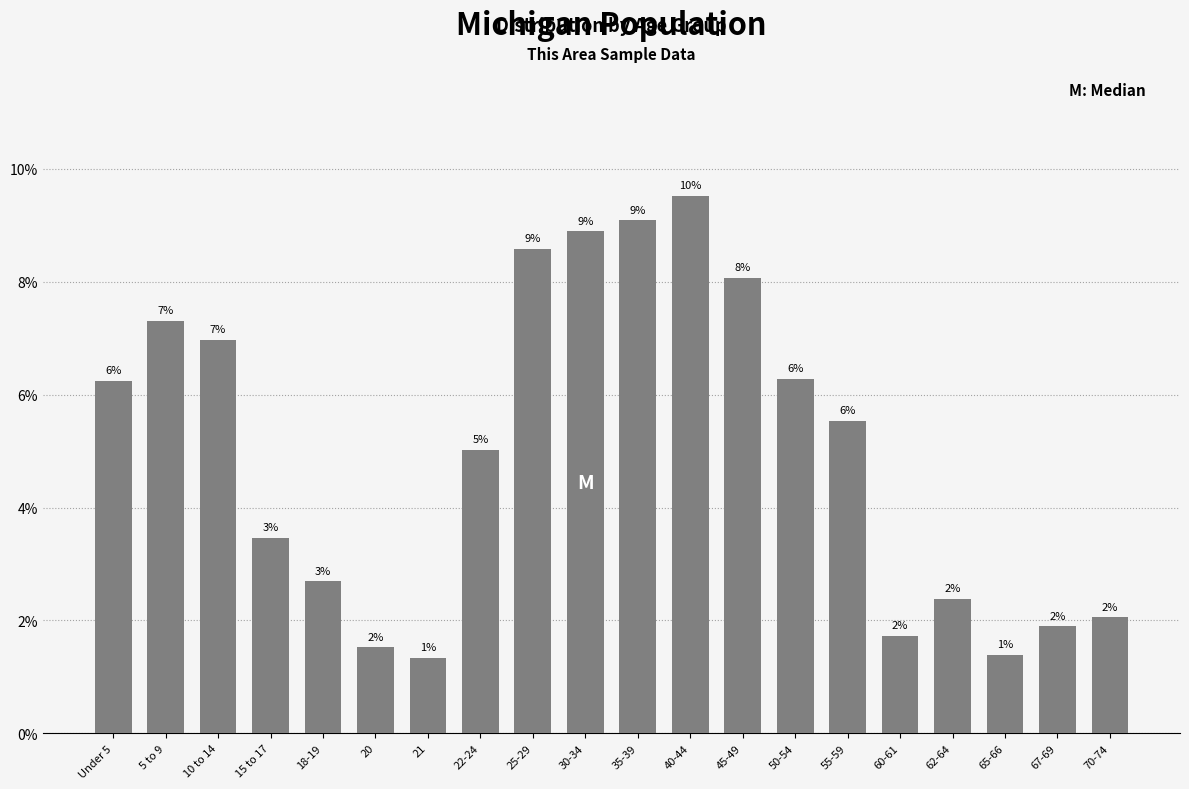

Does the chart contain any negative values?

No